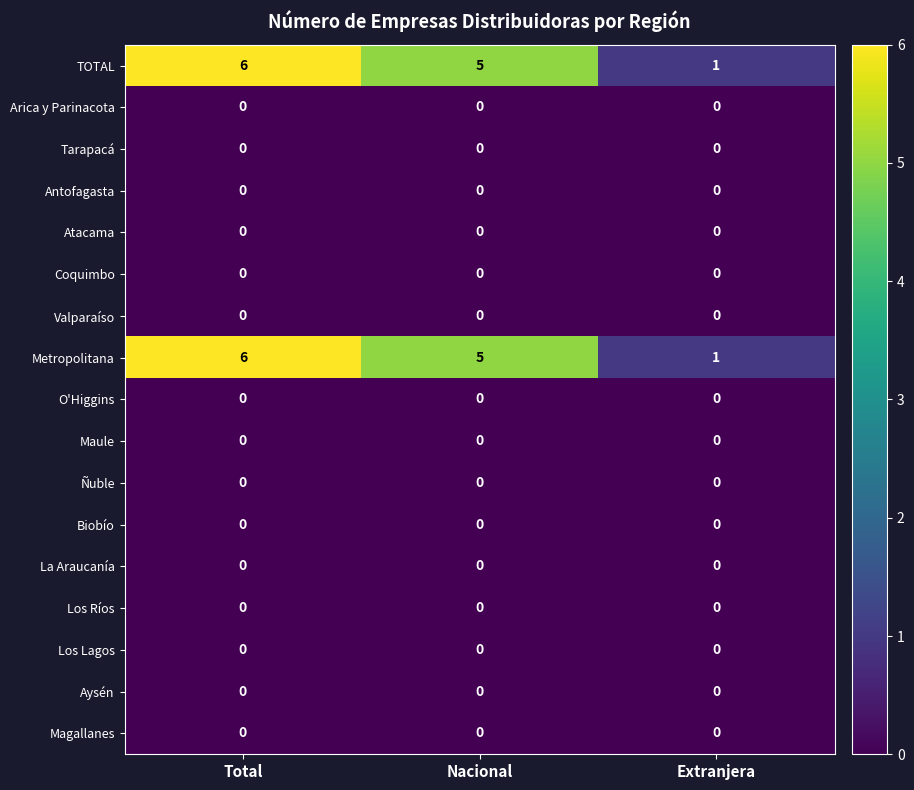

The Metropolitana series shows 8 at Total. True or false?

False